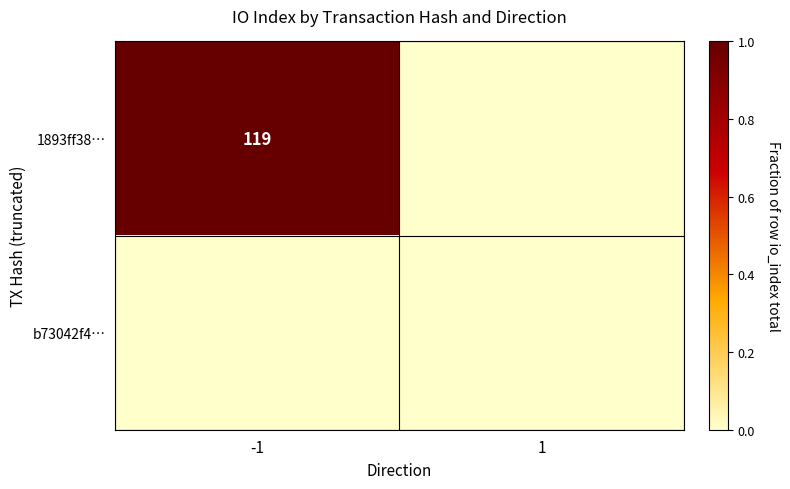

Is it true that 1893ff38… equals 44 at -1?

False